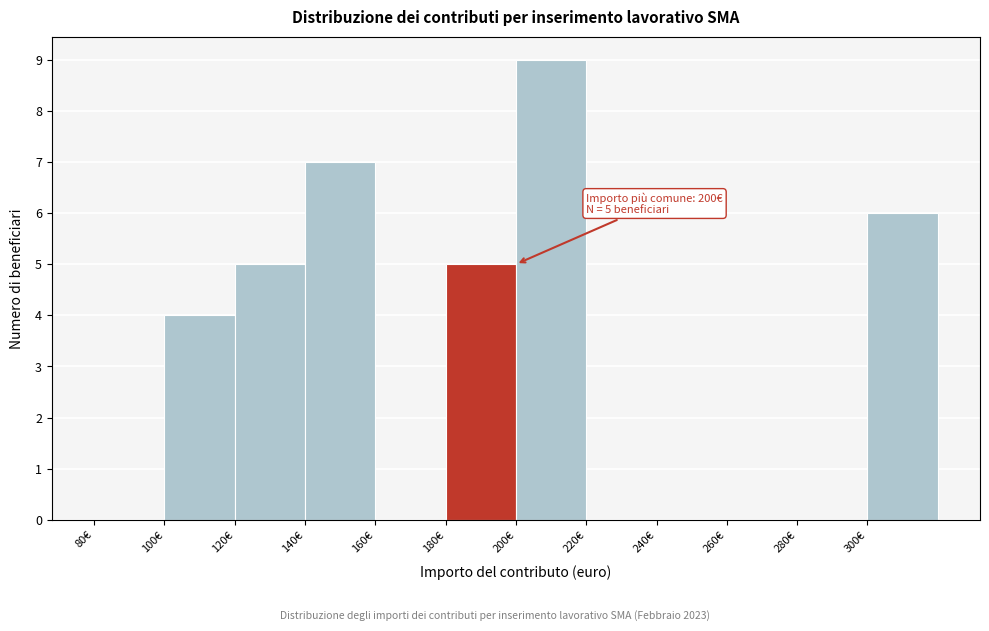

Which range on the x-axis has the tallest bar?

200 to 220